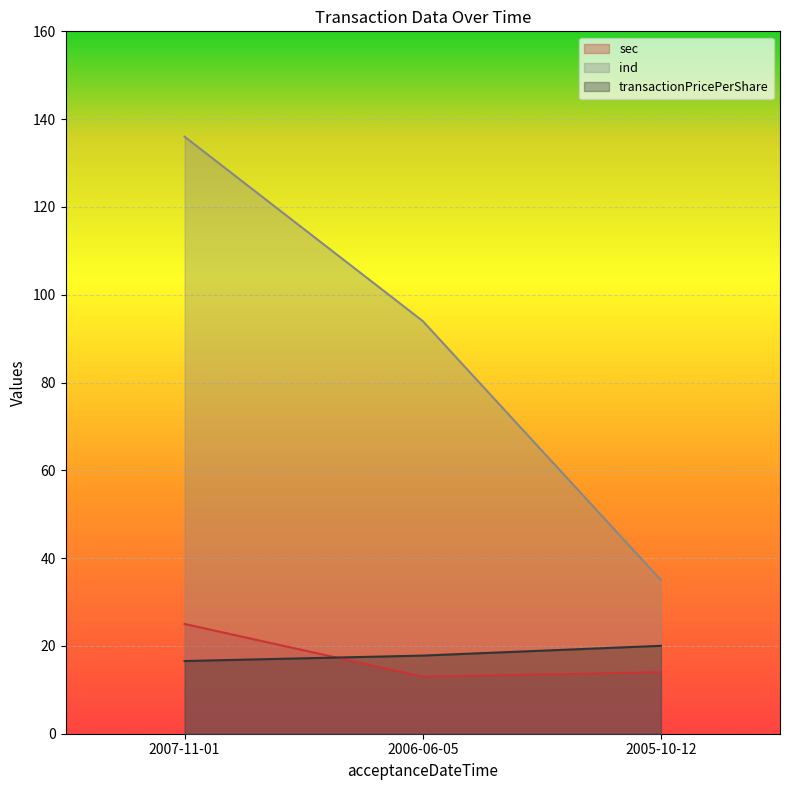

What is the highest value of the transactionPricePerShare series?

20.0